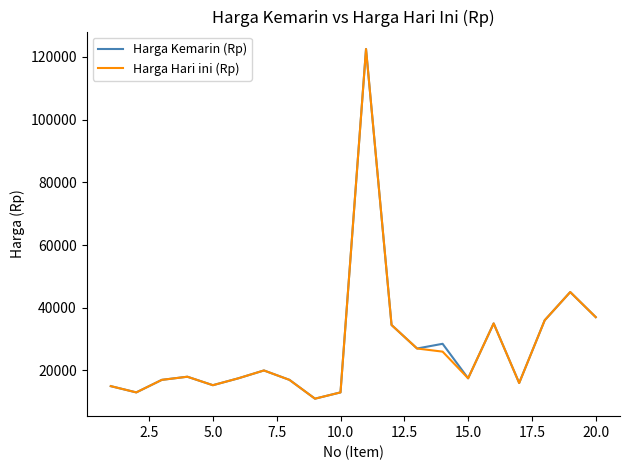

What is the maximum value for Harga Hari ini (Rp)?

122500